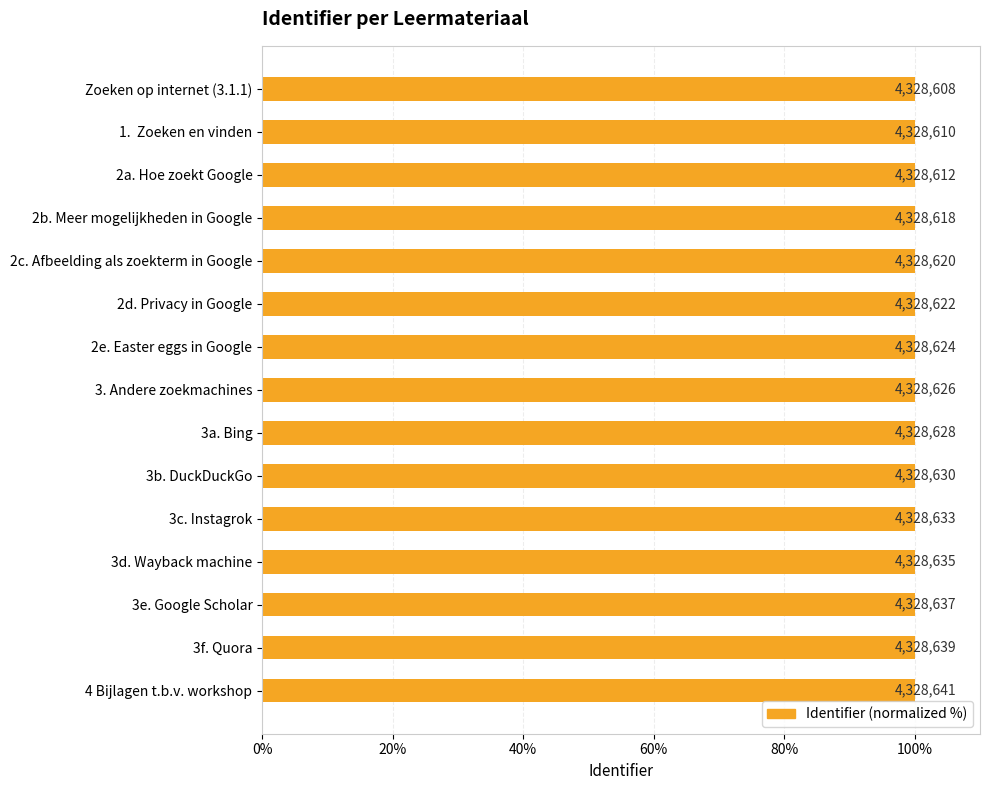

Are the bars horizontal?

Yes